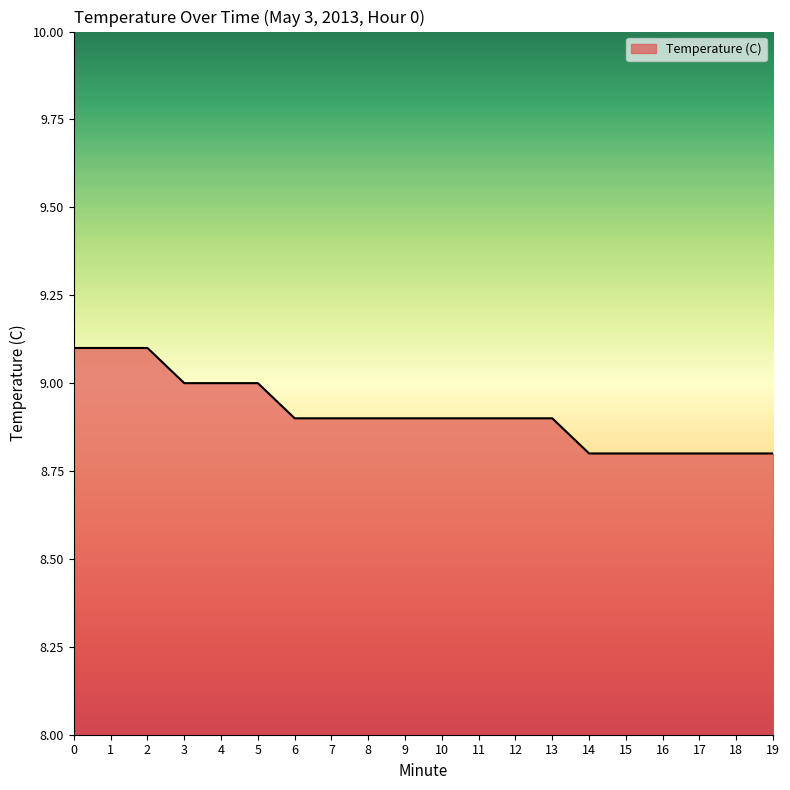

Is it true that the value at 6 is 13.6?

False